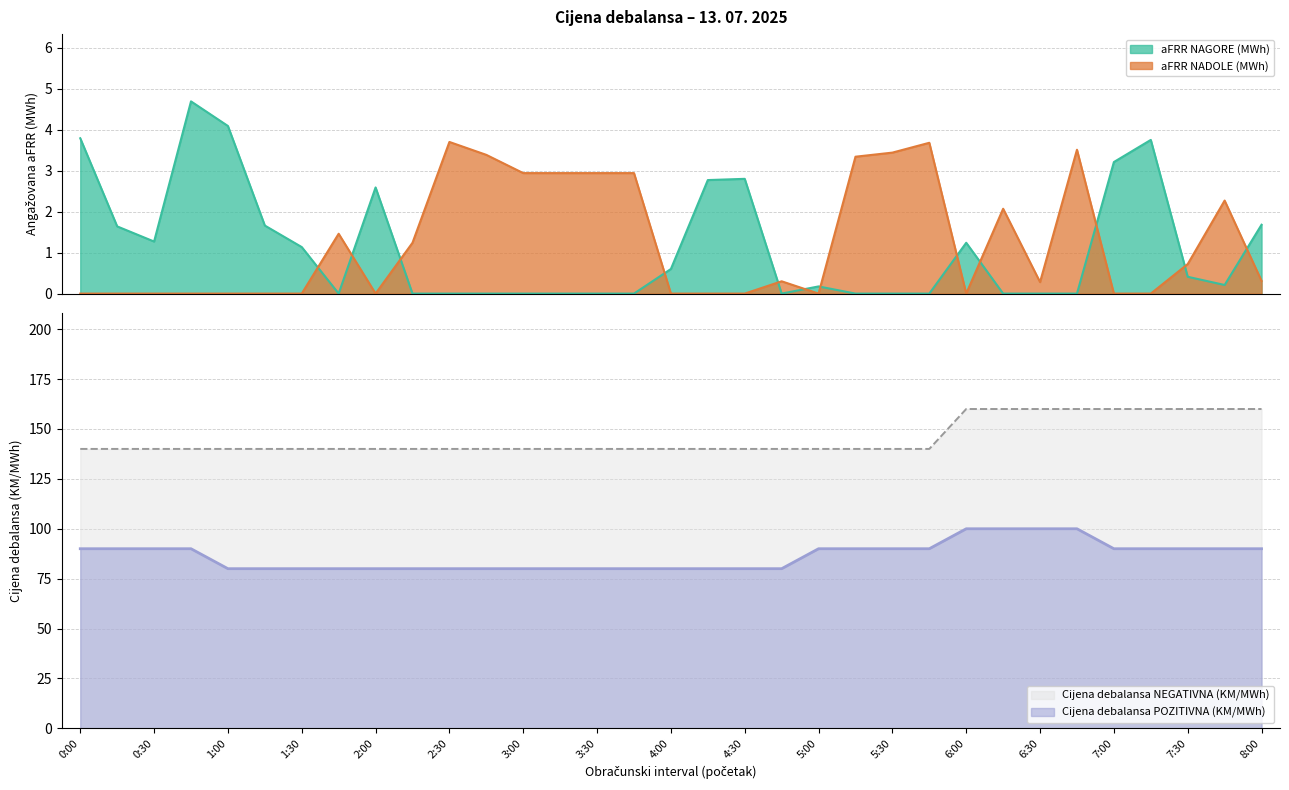

Which series has the largest total across all categories?

Cijena debalansa NEGATIVNA (KM/MWh)